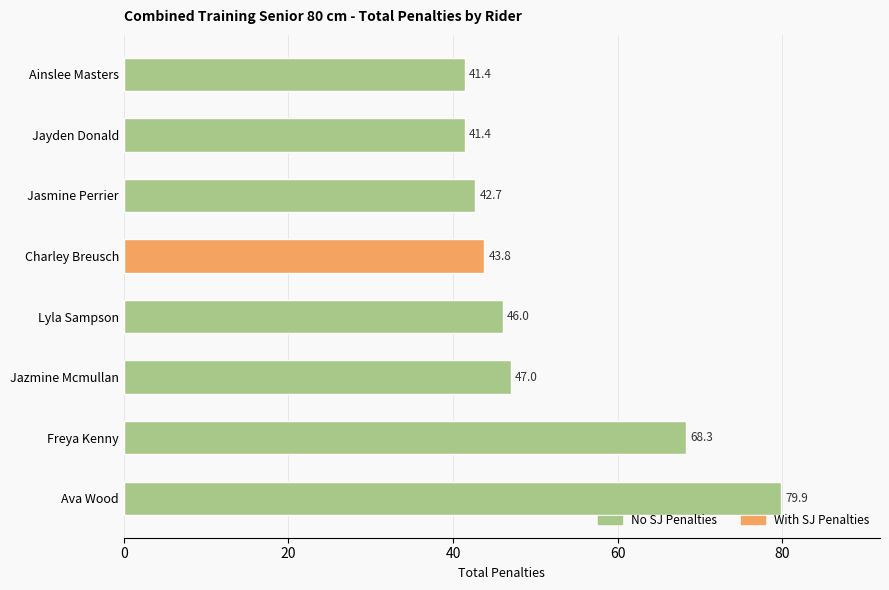

What is the change in value from Ava Wood to Charley Breusch?

-36.1